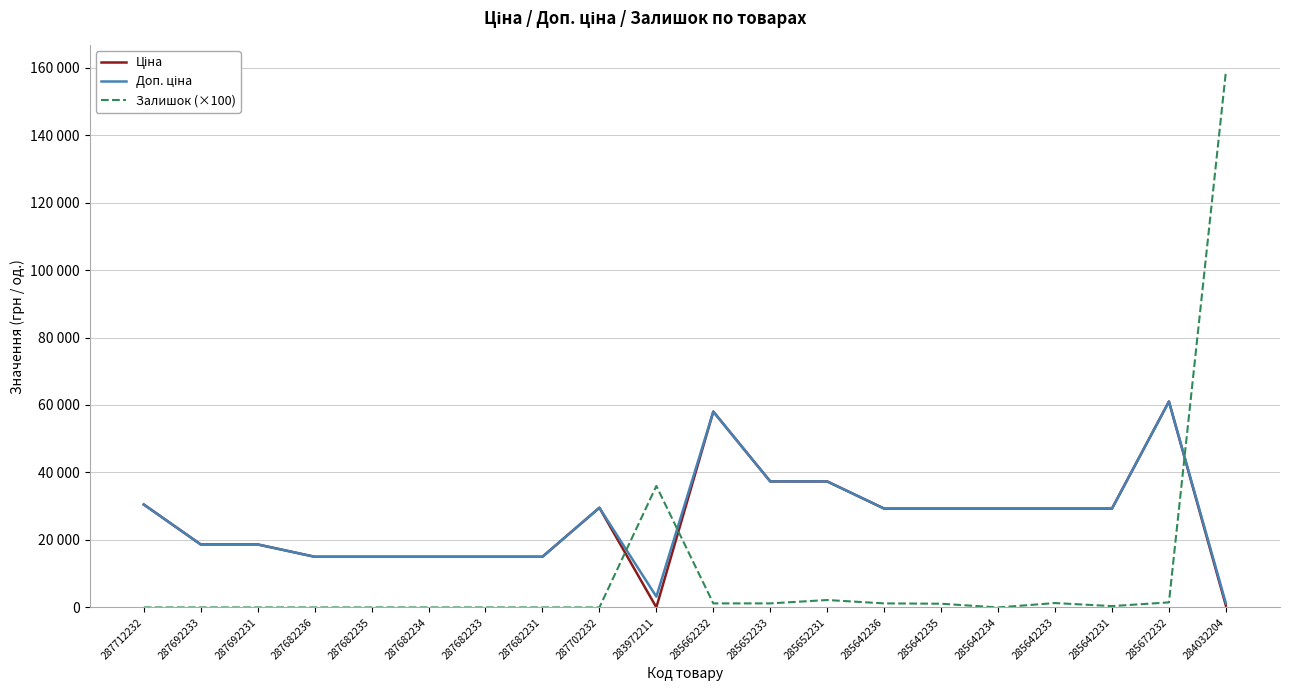

Reading left to right, what are all the values shown in this chart?

Ціна: 287712232=30512.3	287692233=18671.5	287692231=18671.5	287682236=15019.2	287682235=15019.2	287682234=15019.2	287682233=15019.2	287682231=15019.2	287702232=29548.9	283972211=32.0	285662232=58037.0	285652233=37343.0	285652231=37343.0	285642236=29294.9	285642235=29294.9	285642234=29294.9	285642233=29294.9	285642231=29294.9	285672232=61024.7	284032204=535.4
Доп. ціна: 287712232=30512.3	287692233=18671.5	287692231=18671.5	287682236=15019.2	287682235=15019.2	287682234=15019.2	287682233=15019.2	287682231=15019.2	287702232=29548.9	283972211=3205.0	285662232=58037.0	285652233=37343.0	285652231=37343.0	285642236=29294.9	285642235=29294.9	285642234=29294.9	285642233=29294.9	285642231=29294.9	285672232=61024.7	284032204=1227.2
Залишок (×100): 287712232=0.0	287692233=0.0	287692231=0.0	287682236=0.0	287682235=0.0	287682234=0.0	287682233=0.0	287682231=0.0	287702232=0.0	283972211=36000.0	285662232=1200.0	285652233=1200.0	285652231=2200.0	285642236=1200.0	285642235=1100.0	285642234=0.0	285642233=1300.0	285642231=400.0	285672232=1500.0	284032204=158800.0